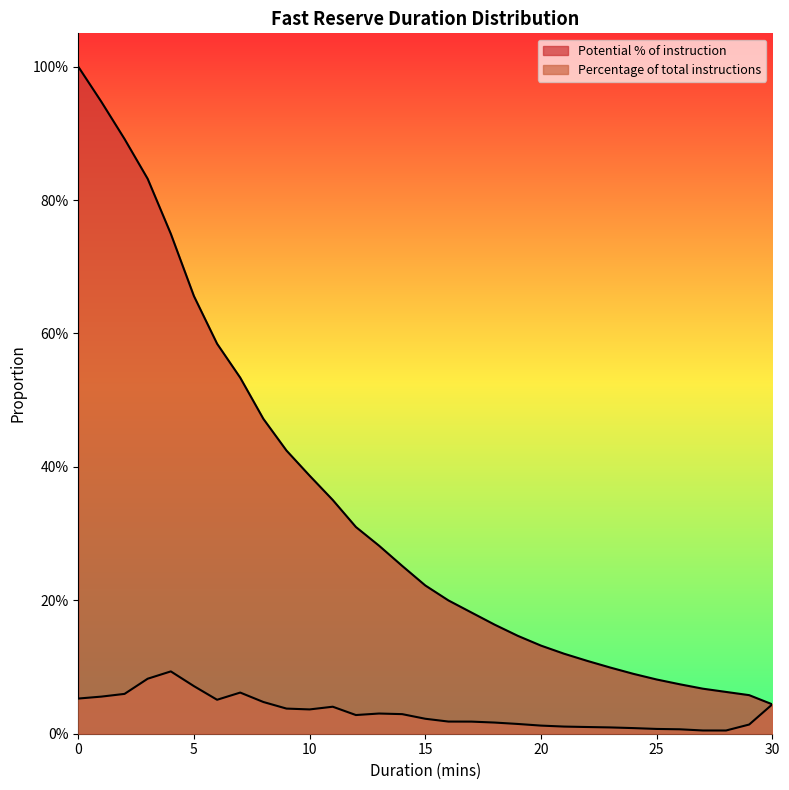

Rank the series by their average value, from lowest to highest.

Percentage of total instructions, Potential % of instruction